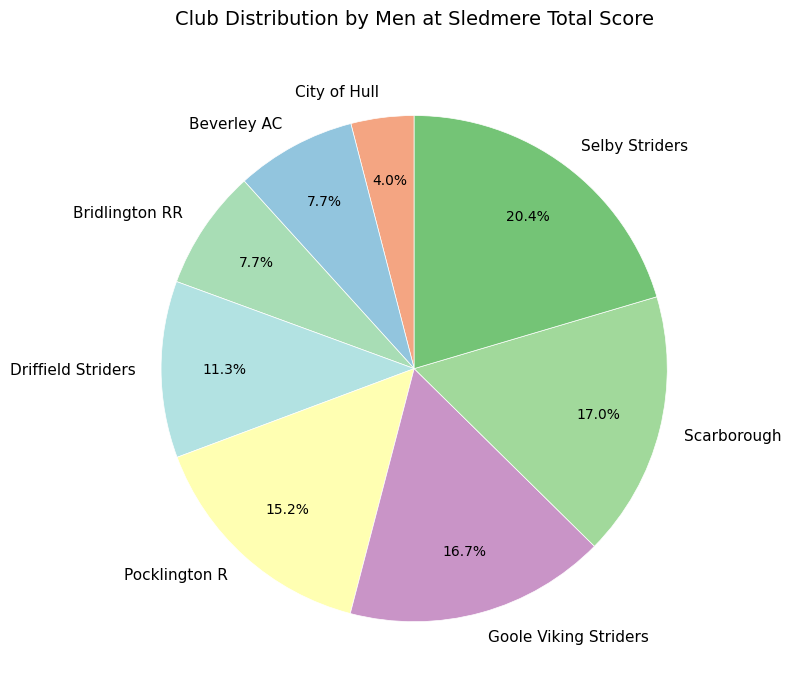

True or false: Scarborough accounts for 17% of the total.

True